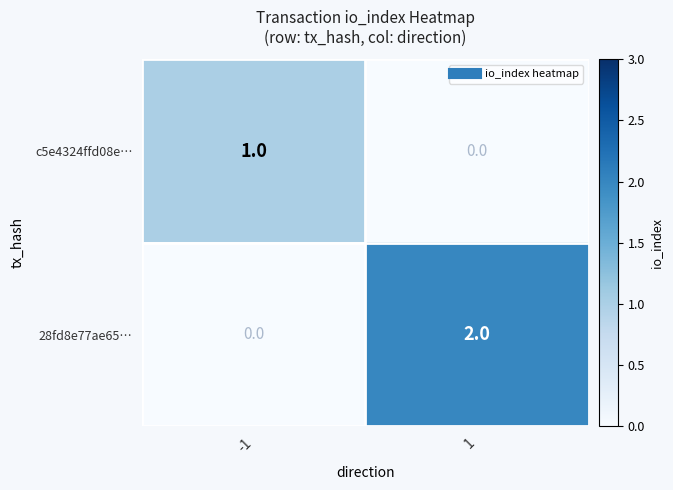

How many series are shown in this chart?

2